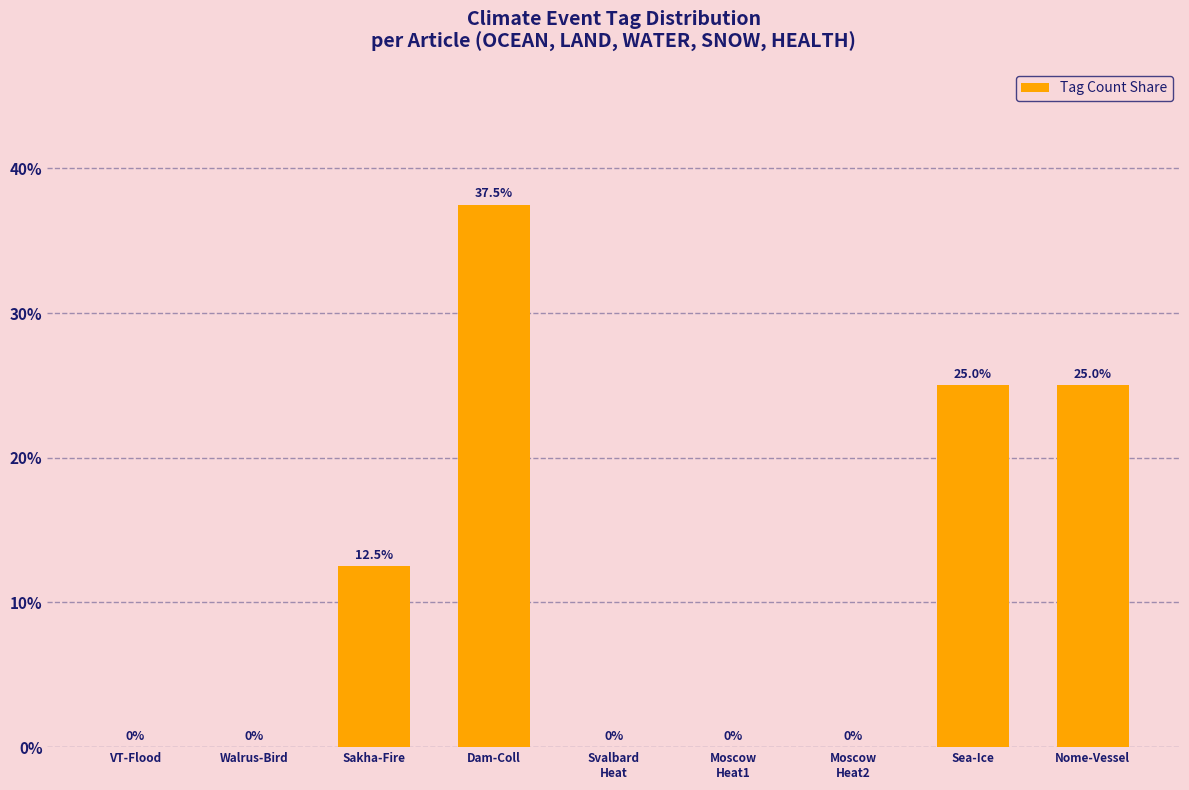

Count the values in the range 0 to 25.

8